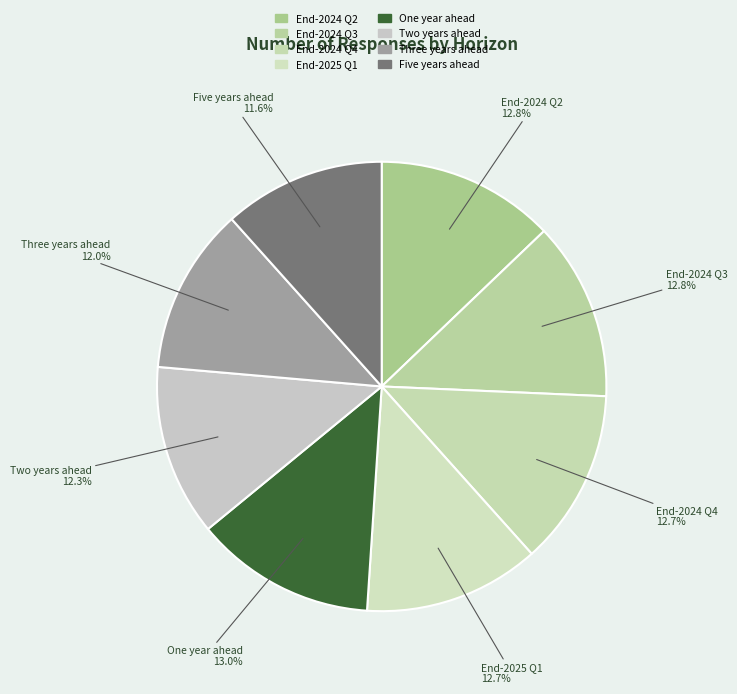

What percentage is the Five years ahead slice, to the nearest percent?

12%